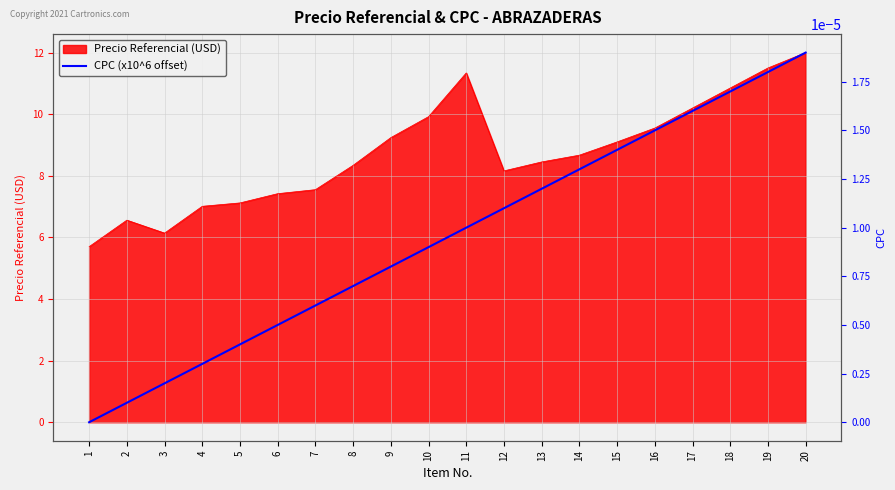

True or false: the data shows 0.0 at 4.

False